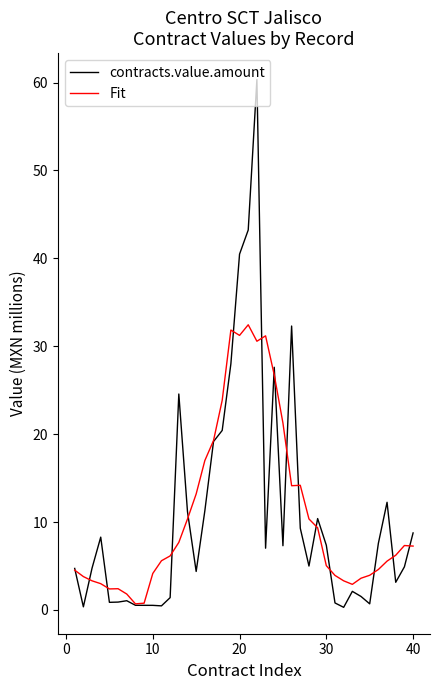

Which series has the largest range (max minus min)?

contracts.value.amount